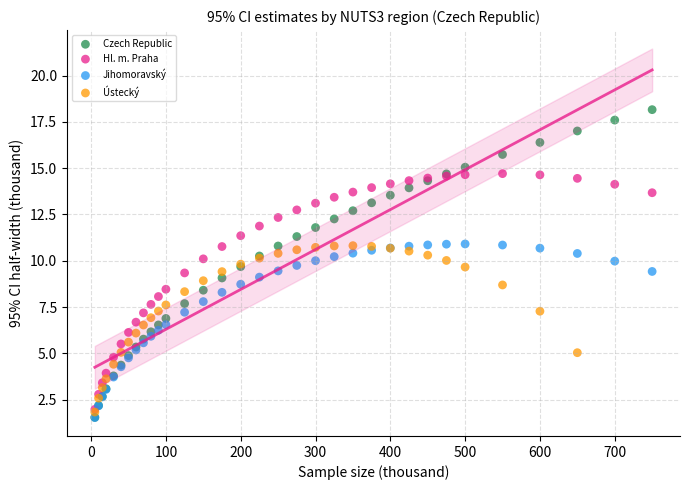

Which series reaches the maximum Y coordinate?

Czech Republic